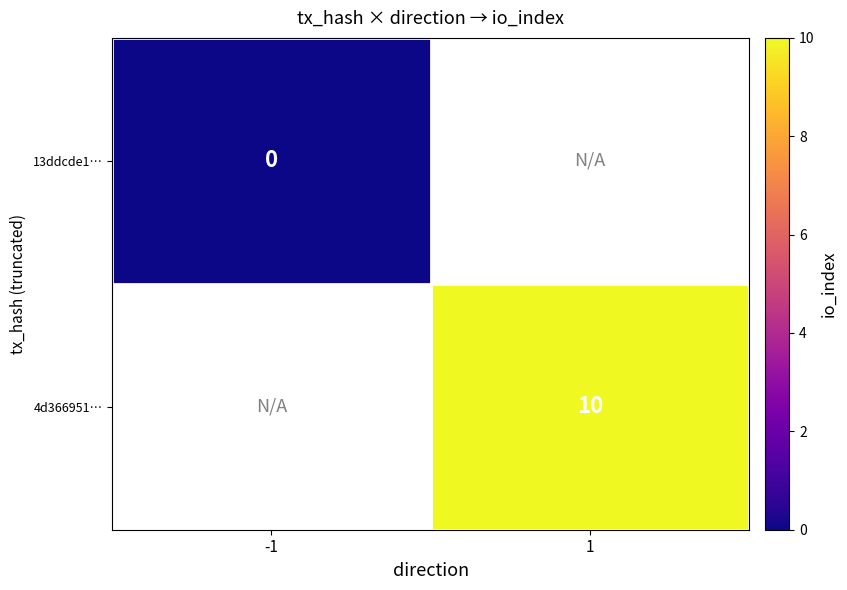

At which category does the chart reach its peak across all series?

1